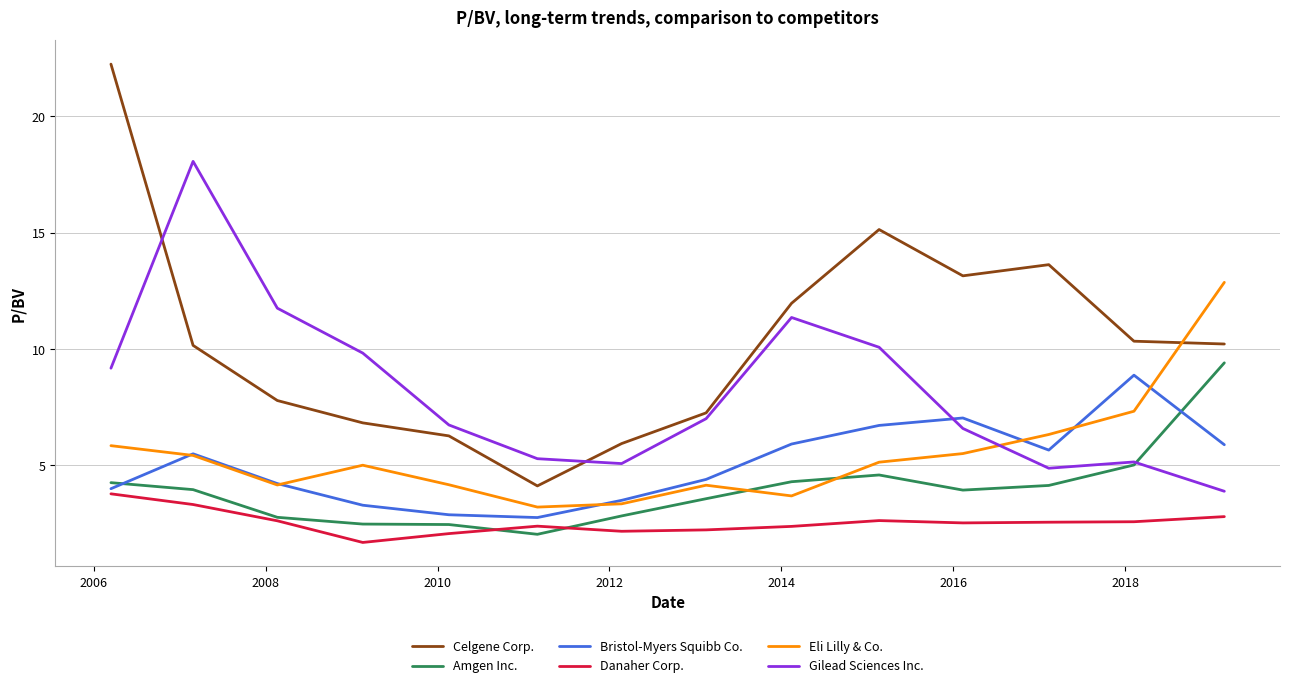

True or false: Gilead Sciences Inc. and Danaher Corp. intersect in this chart.

False